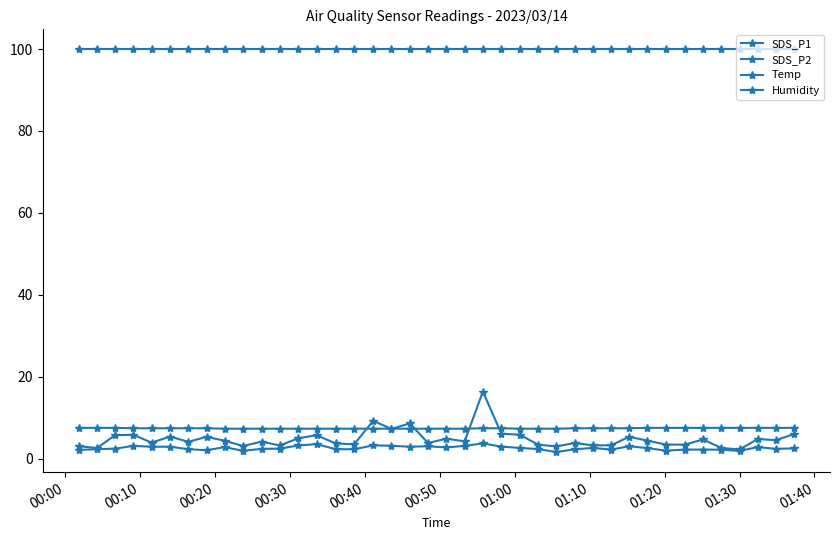

Where is the first local maximum for SDS_P2?

00:30